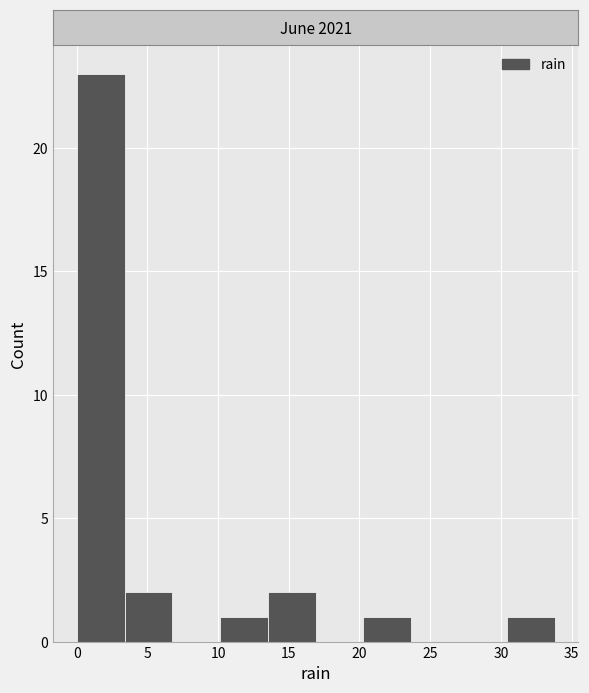

Over which range of the x-axis is the bar tallest?

0.0 to 3.5